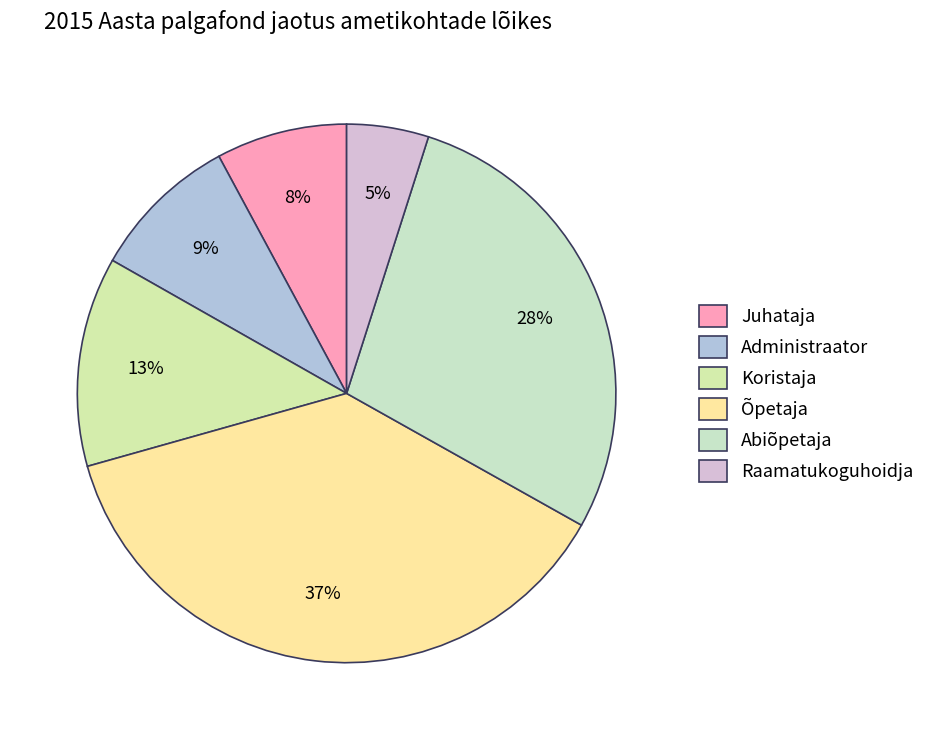

Is there any slice that represents more than half of the pie?

No